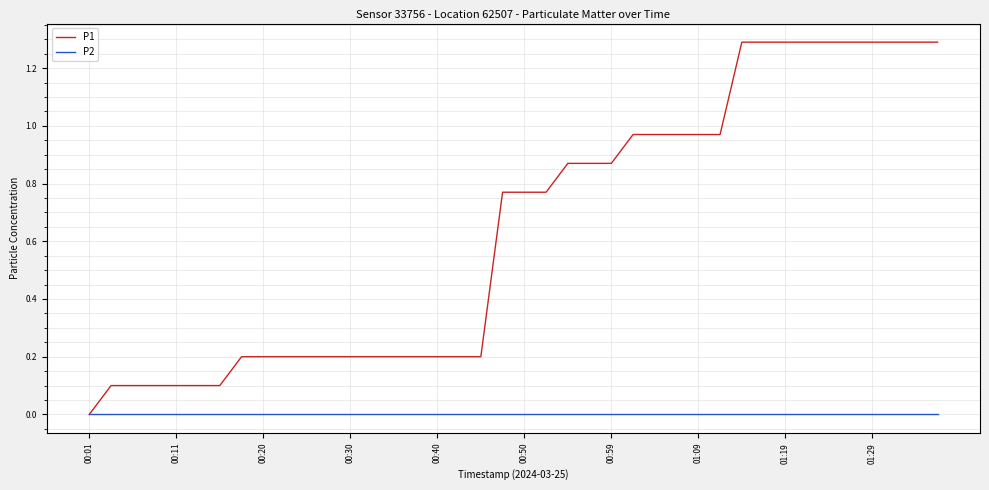

What is the maximum value shown in the chart?

1.3